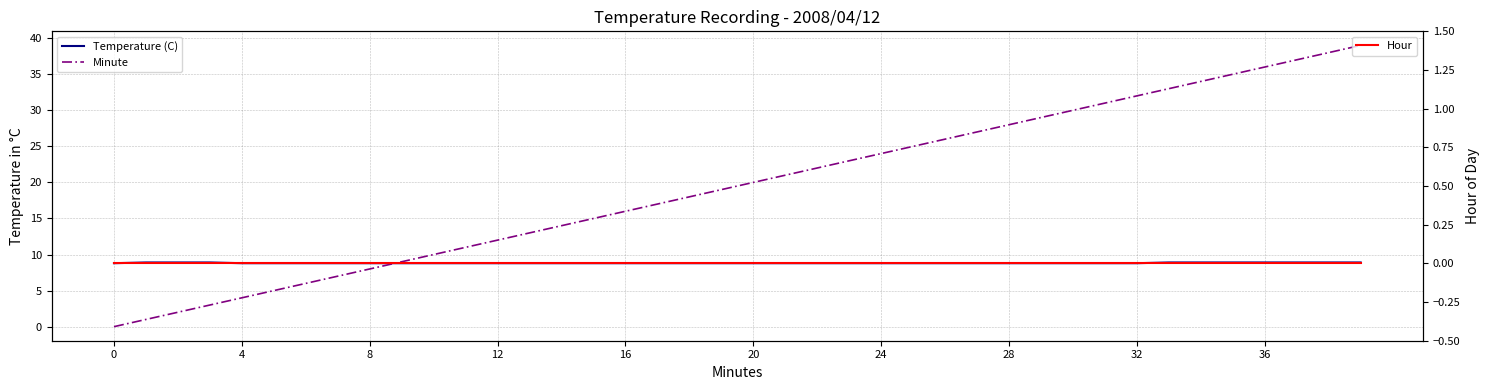

How many lines are shown in the chart?

3